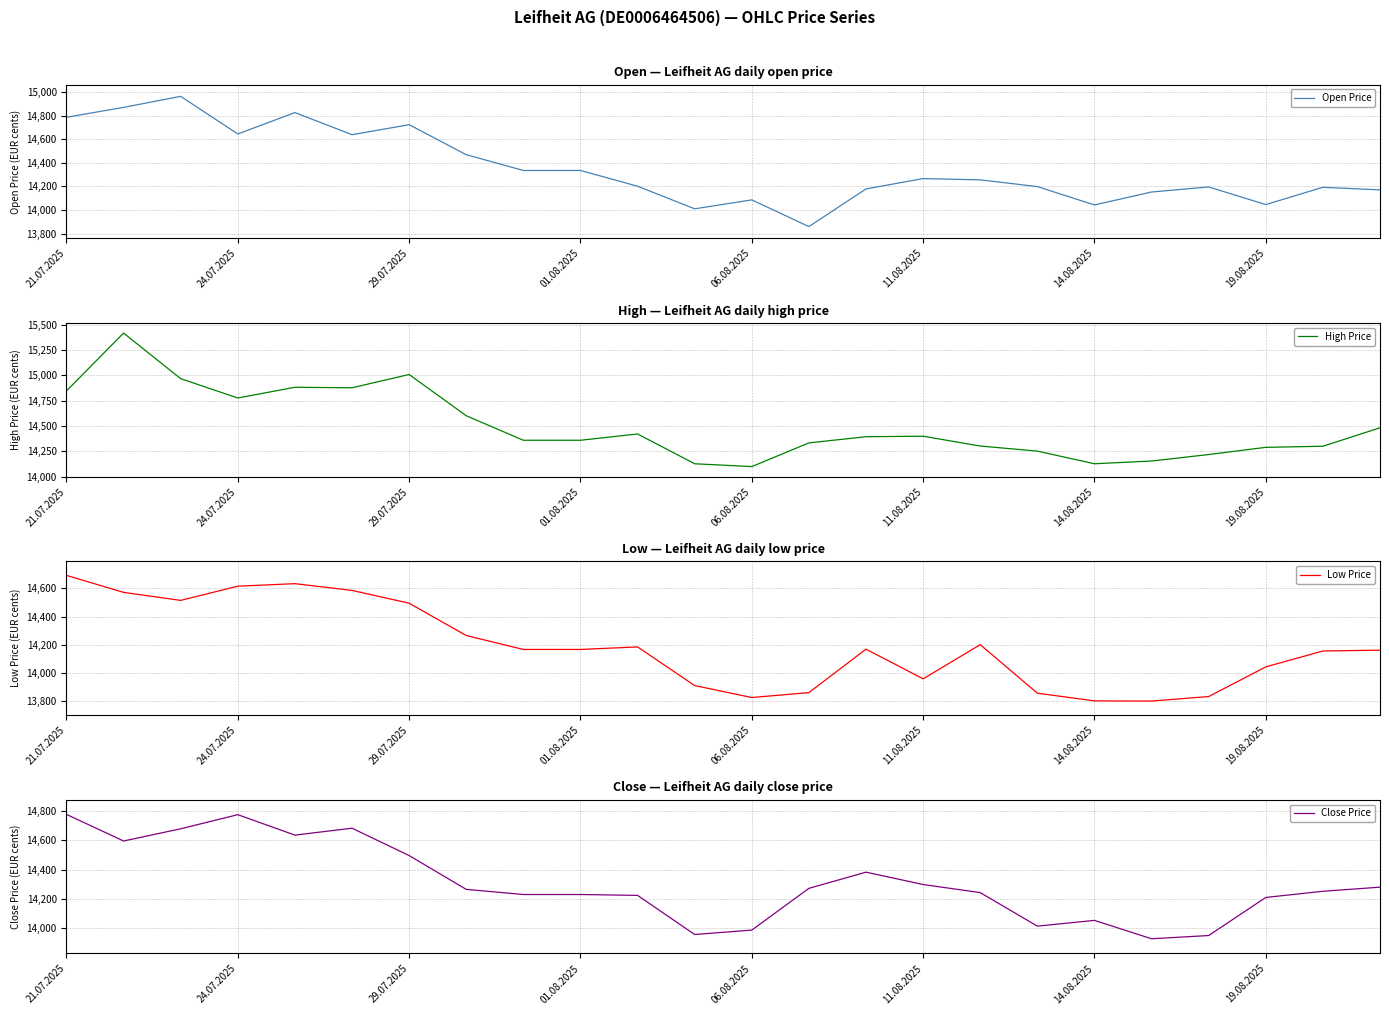

What is the minimum value for Low Price?

13799